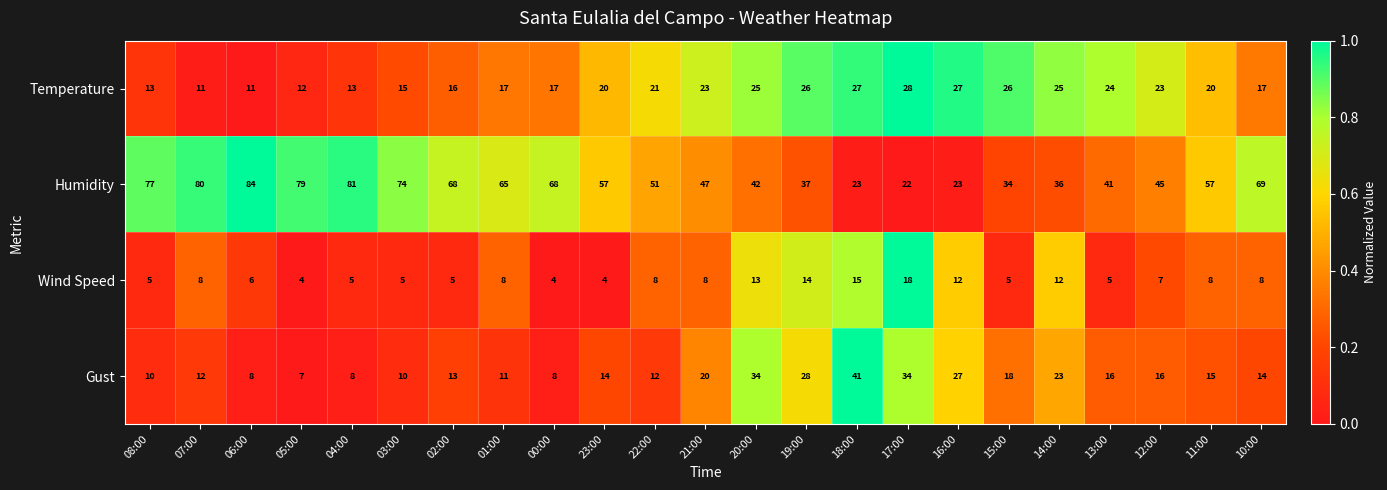

What is the sum of all Wind Speed values?

187